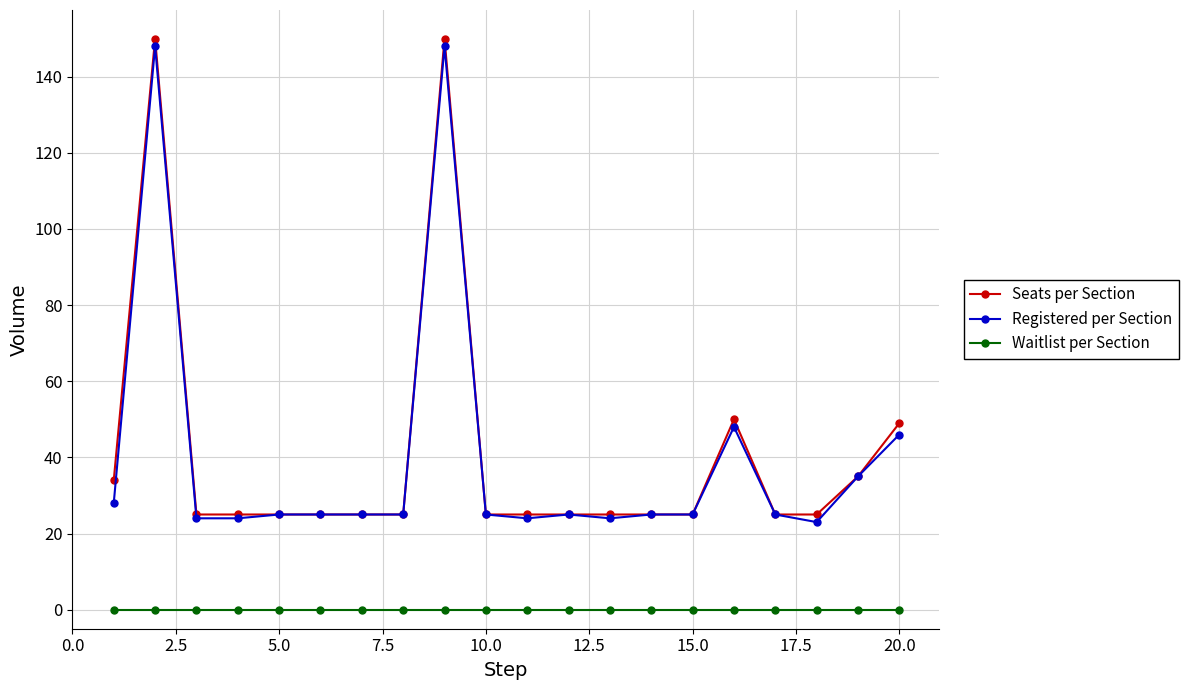

True or false: Seats per Section and Waitlist per Section intersect in this chart.

False